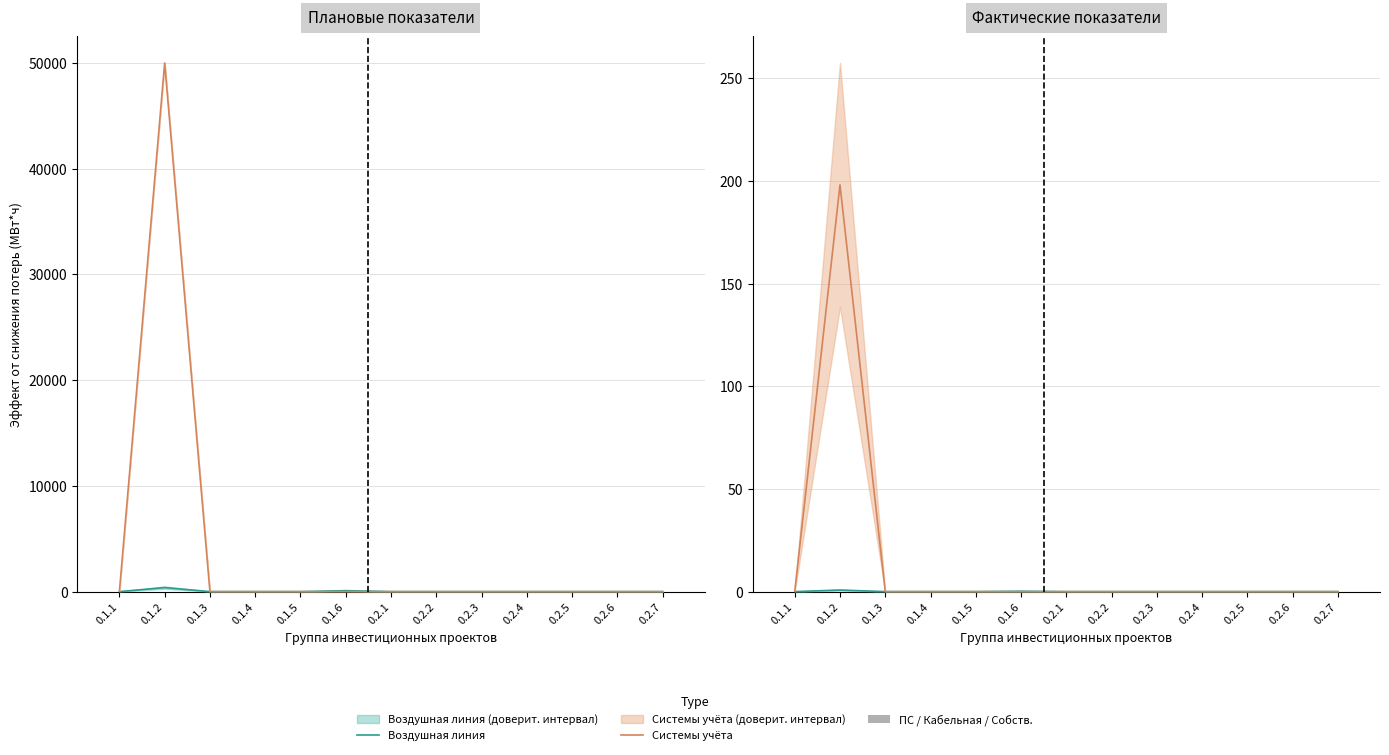

What is the label of the 10th bar from the right?

0.1.4